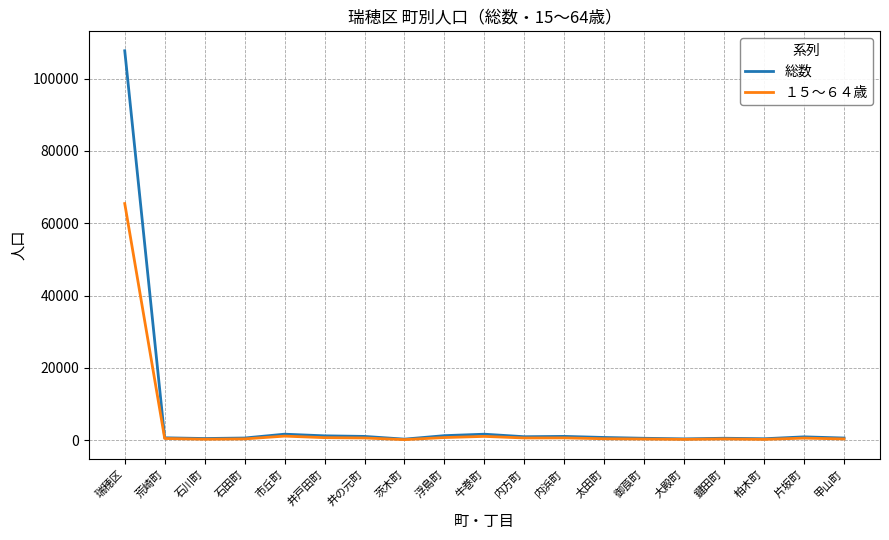

At which category does the chart reach its peak across all series?

瑞穂区